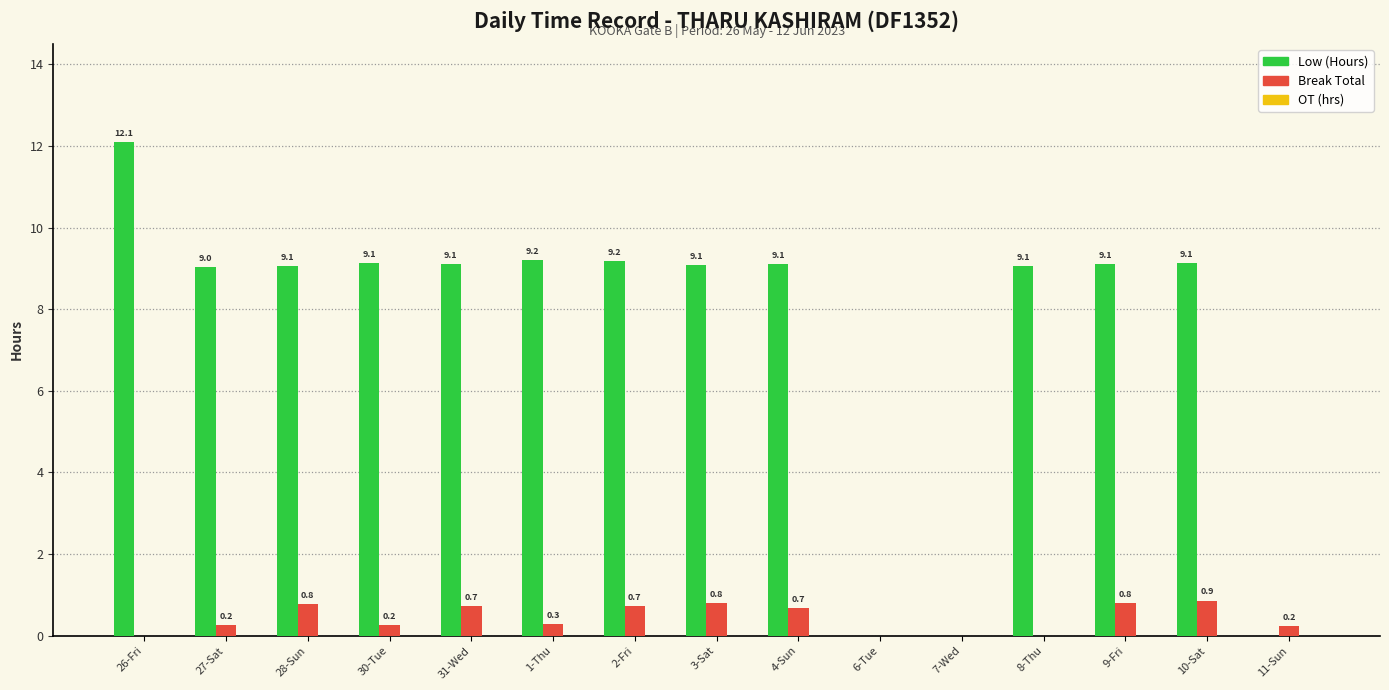

Is it true that Low (Hours) equals 9.0 at 27-Sat?

True